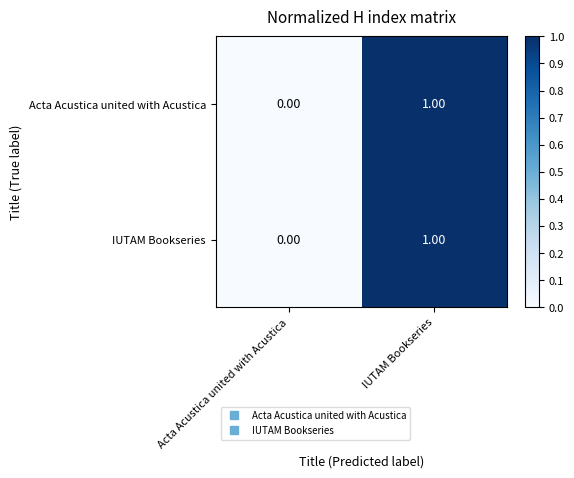

At which label does Acta Acustica united with Acustica reach its peak?

IUTAM Bookseries